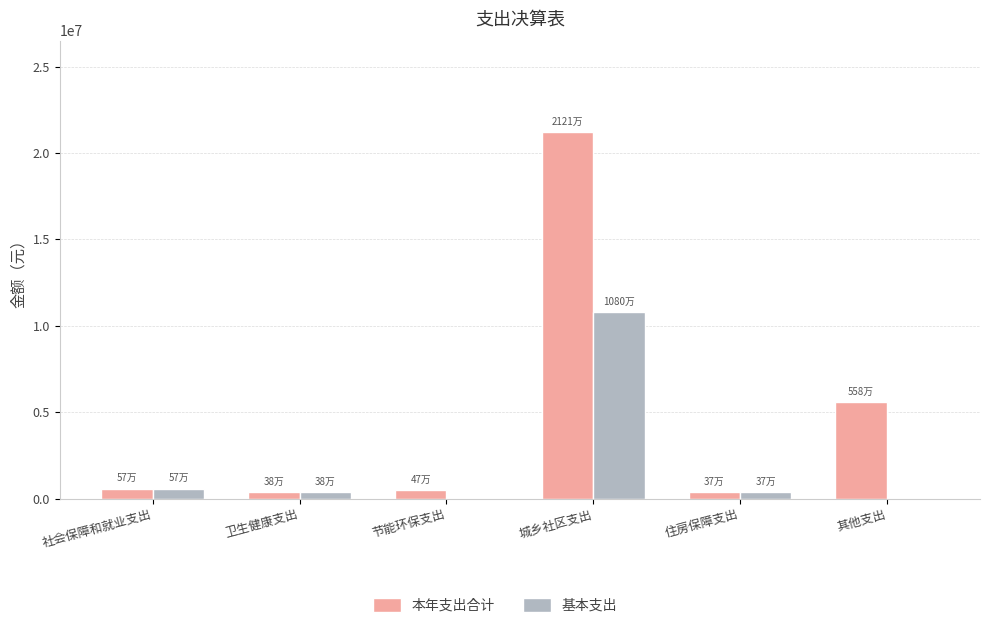

At which category is the sum across all series the highest?

城乡社区支出